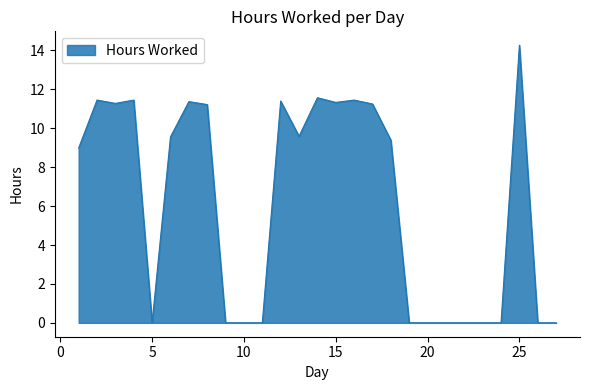

What is the maximum value shown in the chart?

14.3